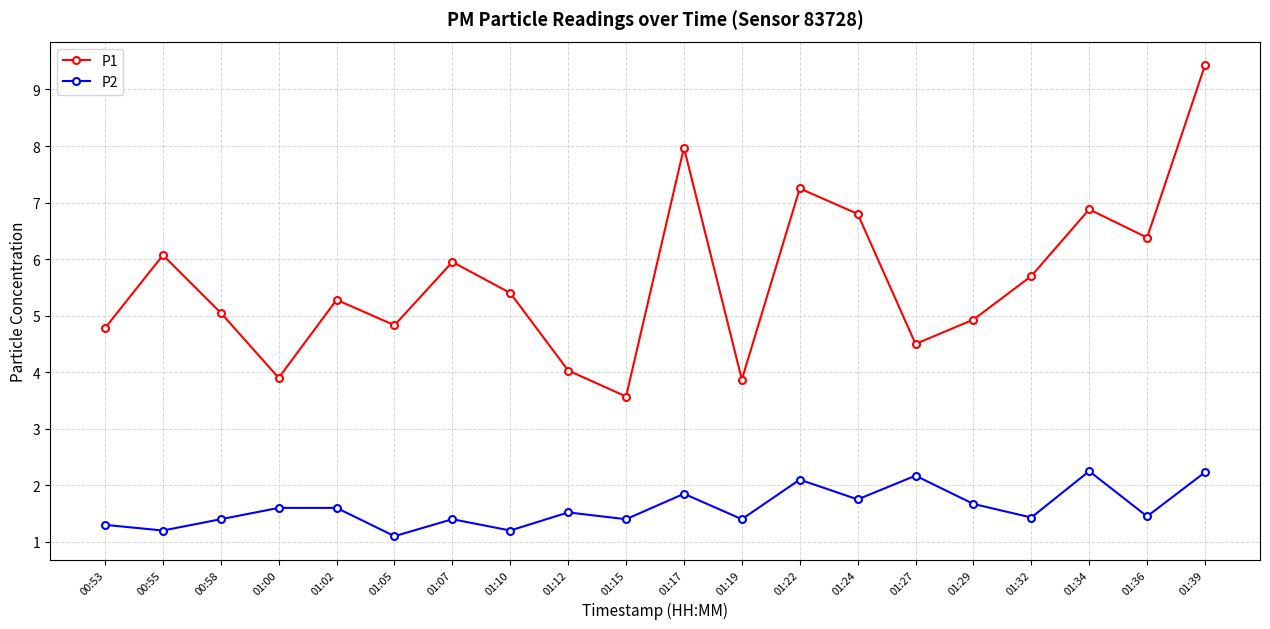

What is the sum of the P2 values at 01:00 and 01:07?

3.0